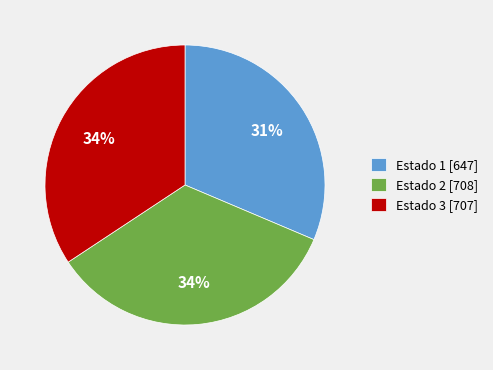

Does any single category account for the majority?

No